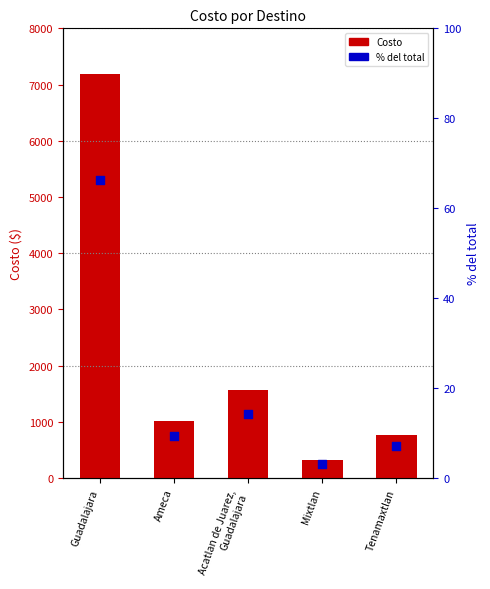

Which series reaches the maximum Y coordinate?

Costo